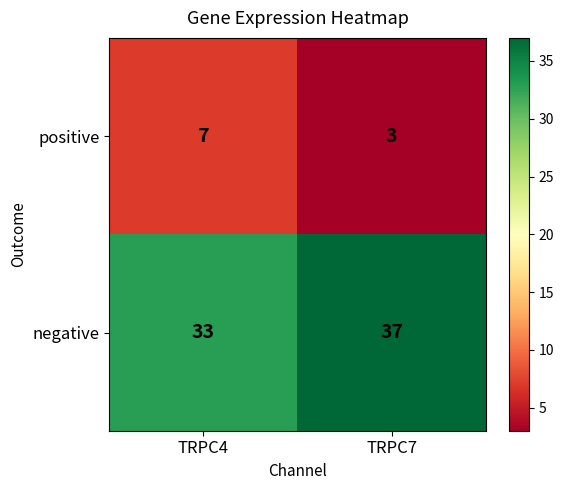

Read the positive value at TRPC4.

7